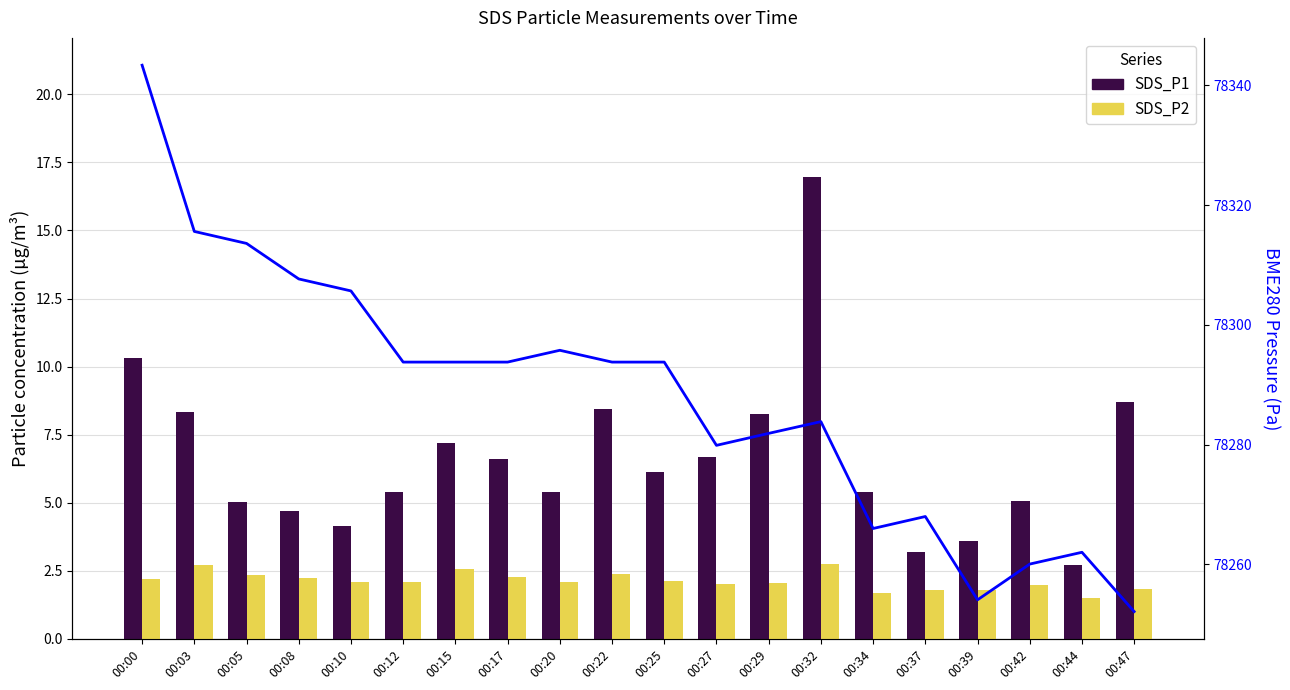

Rank the series at 00:22 from lowest to highest value.

SDS_P2, SDS_P1, BME280_pressure